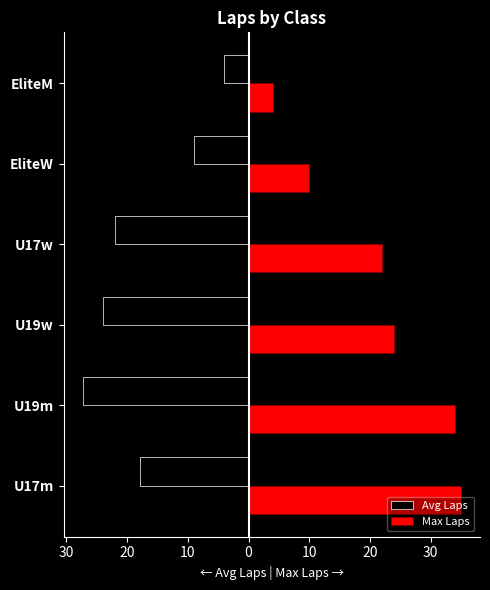

What is the difference between the second highest and second lowest values in the Avg Laps series?

15.0